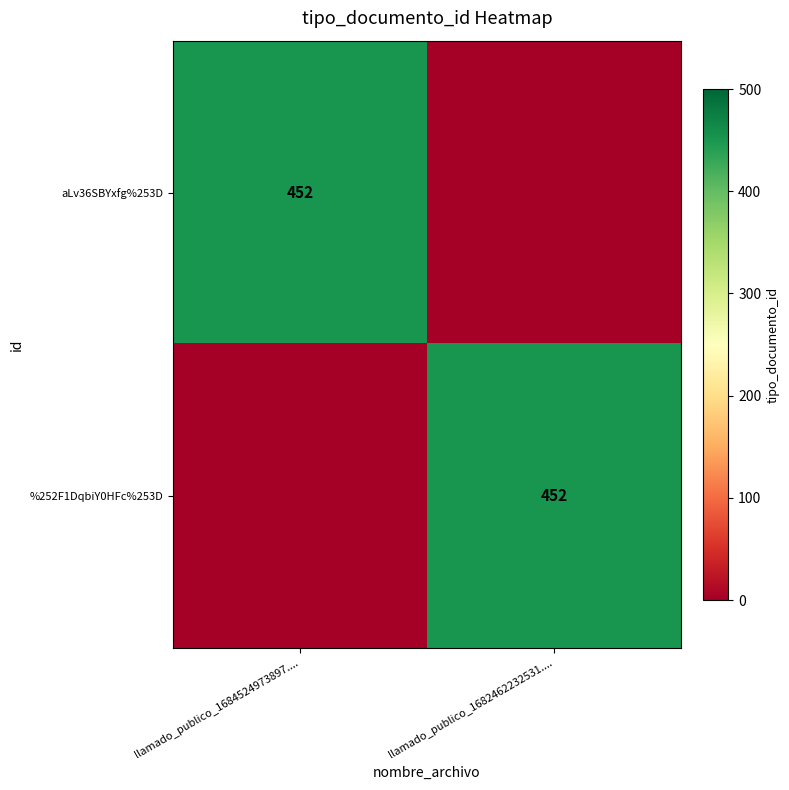

The value of %252F1DqbiY0HFc%253D at llamado_publico_1682462232531.... is 452. True or false?

True